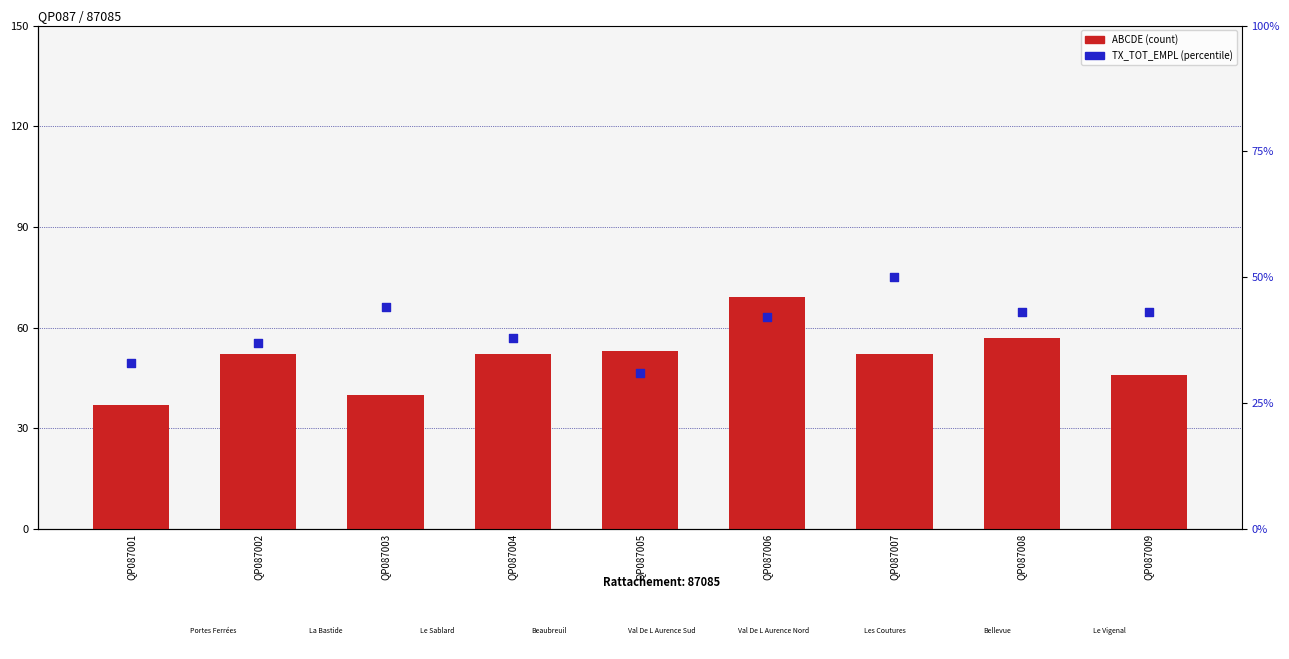

At which category is the sum across all series the highest?

QP087006